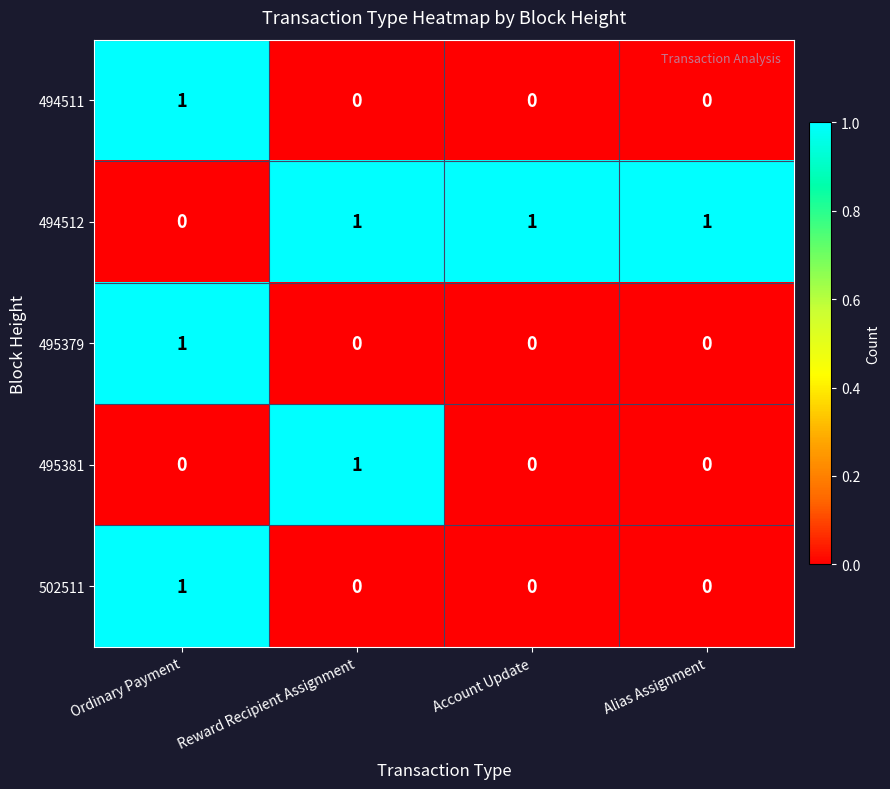

At which label does 502511 reach its peak?

Ordinary Payment